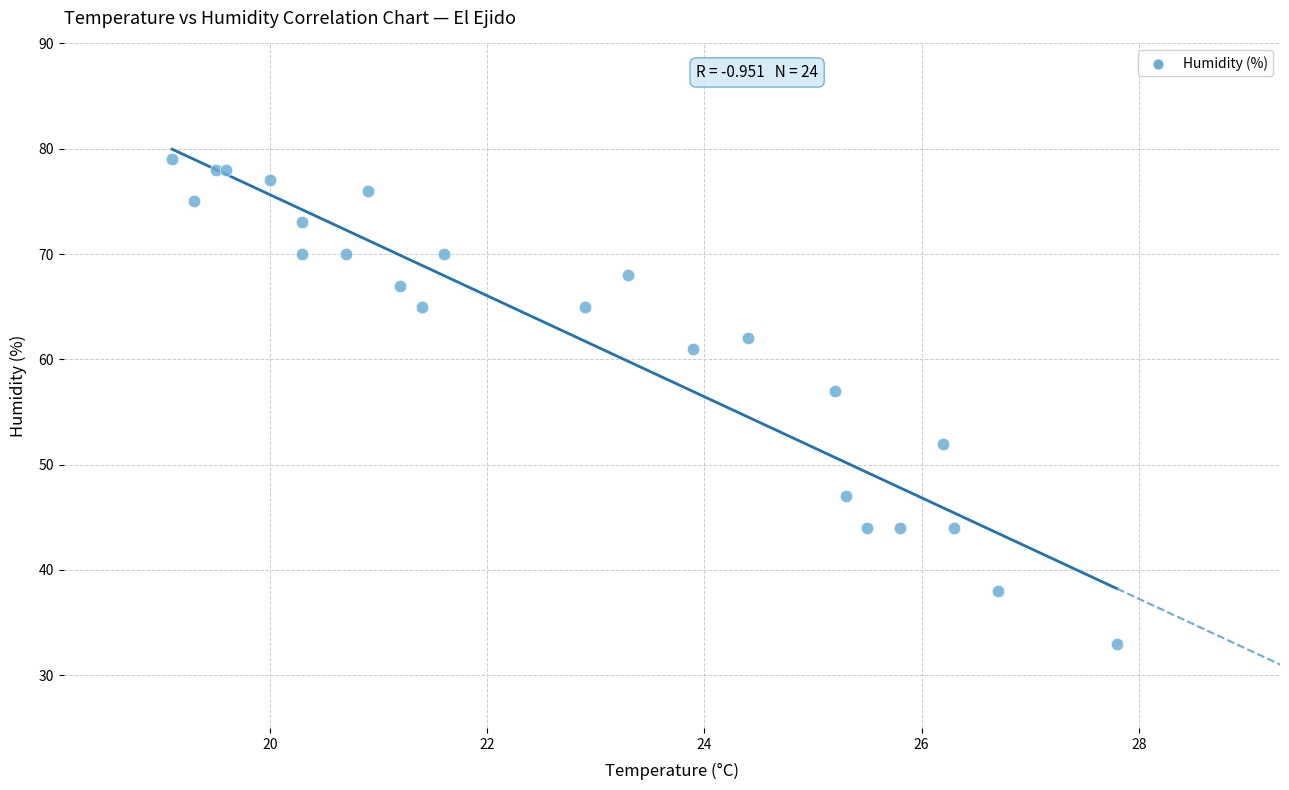

What Y value in the scatter plot is closest to 56?

57